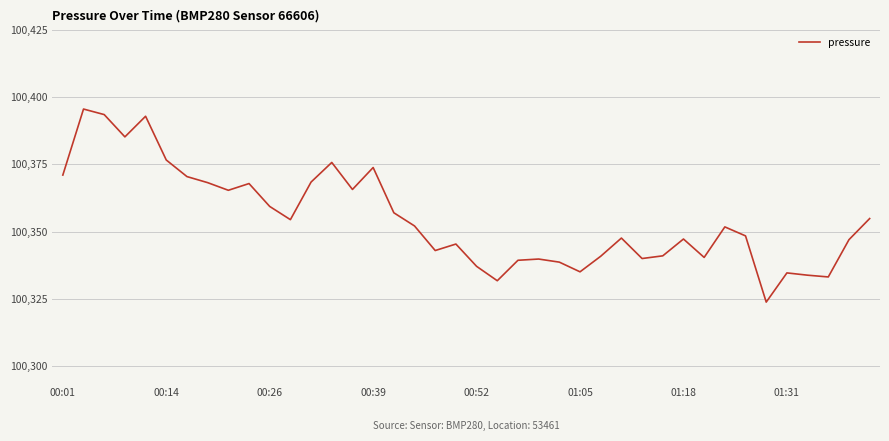

What is the difference between the maximum and minimum values?

71.7